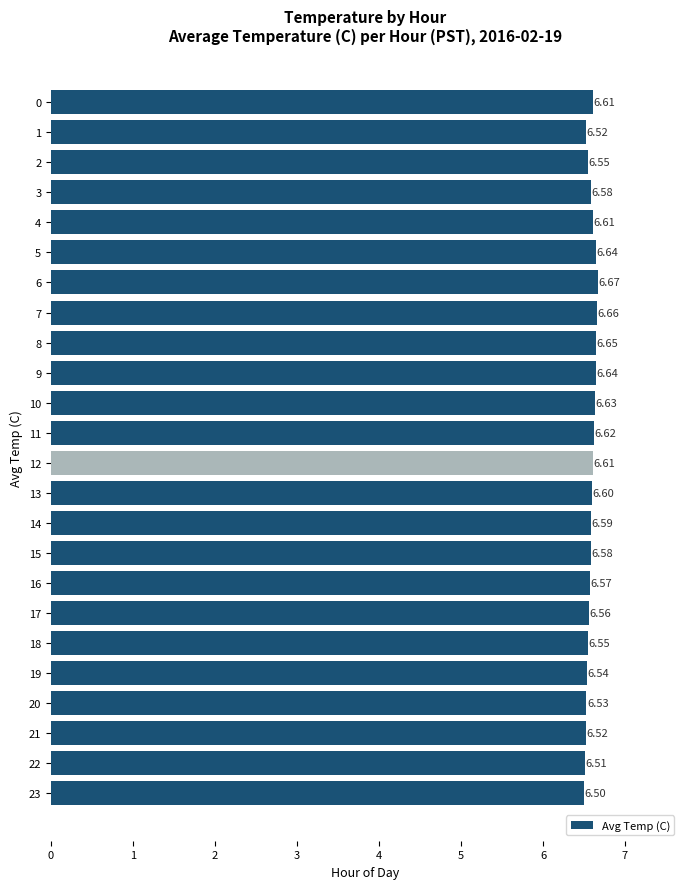

True or false: the data shows 11.8 at 7.

False